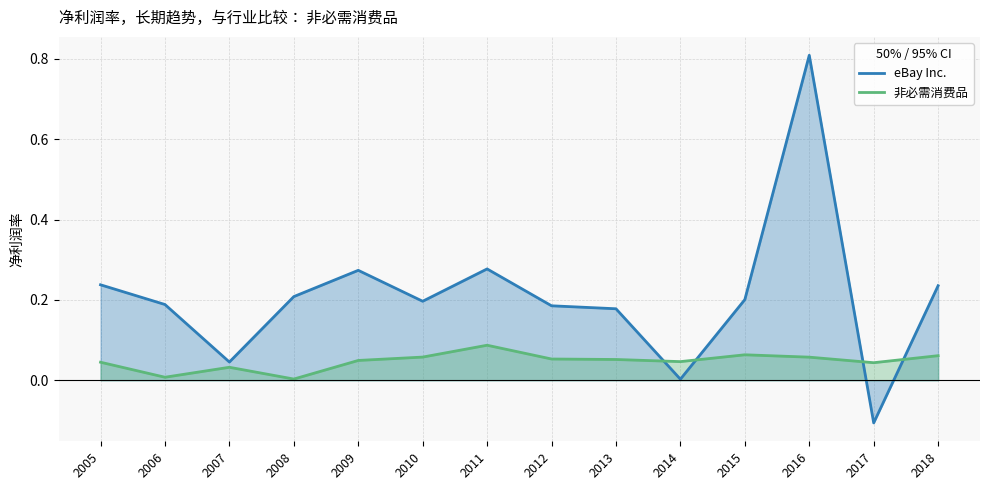

Where does the eBay Inc. series first go above 0?

2005